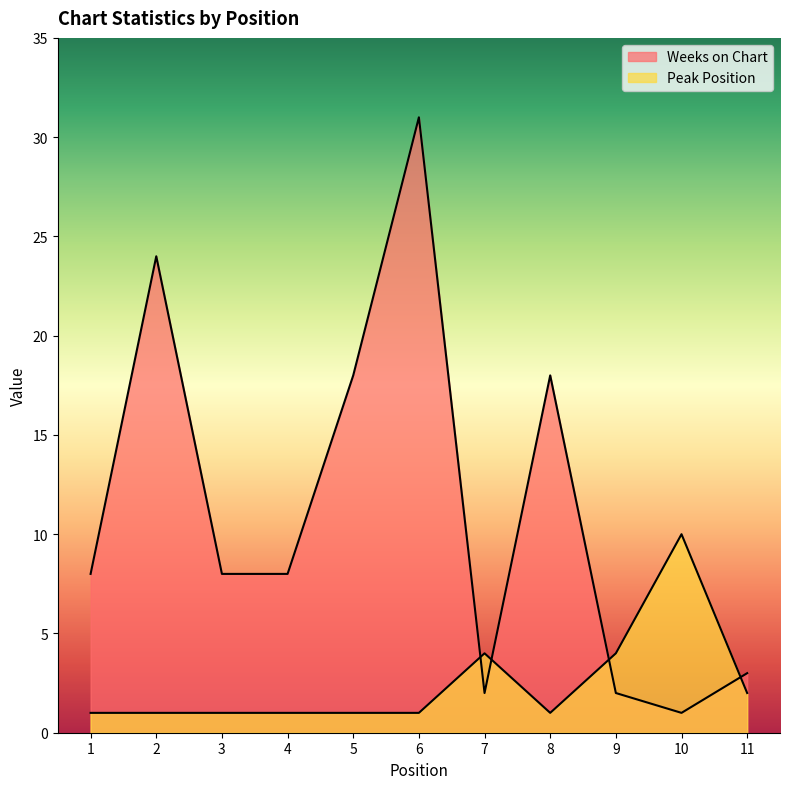

Where is Peak Position nearest to the value 5?

7